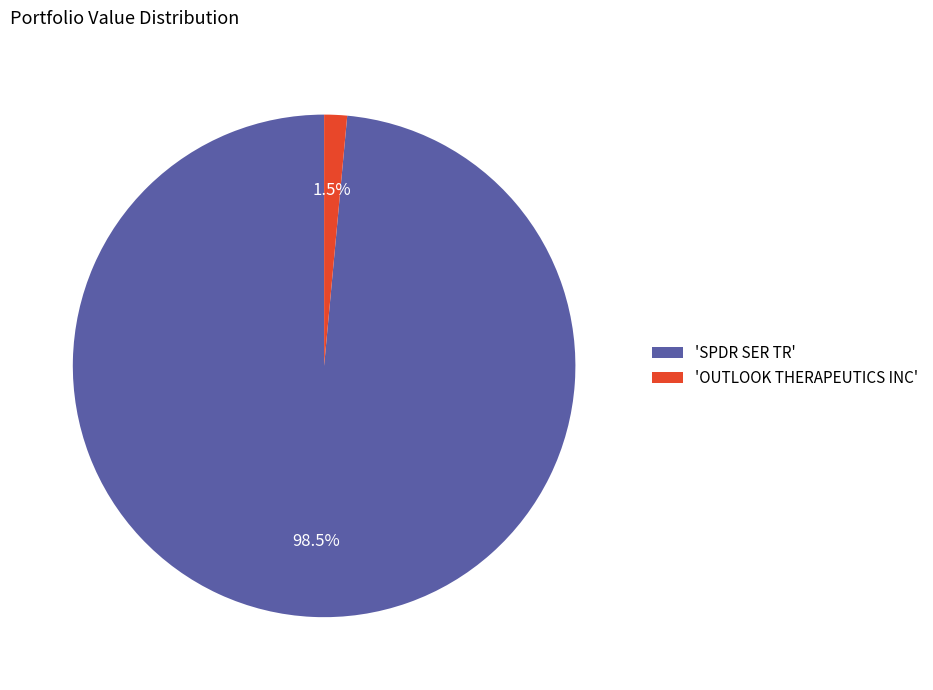

How many slices are in this pie chart?

2